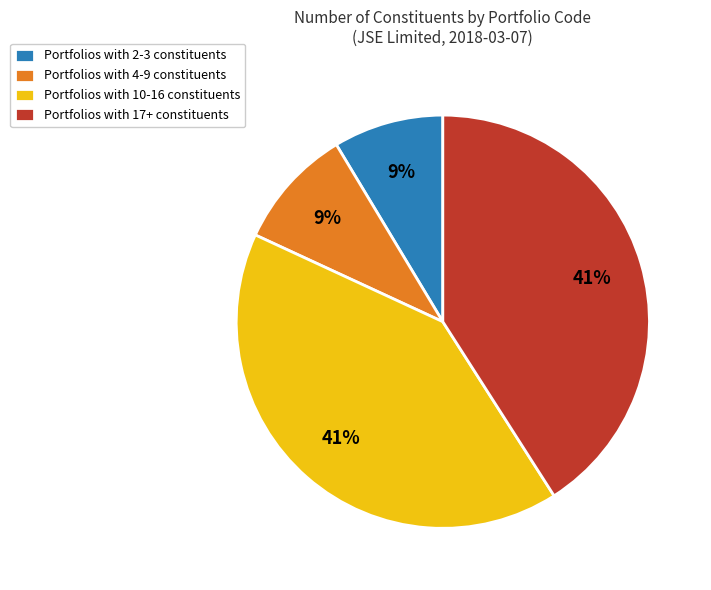

How many slices are in this pie chart?

4